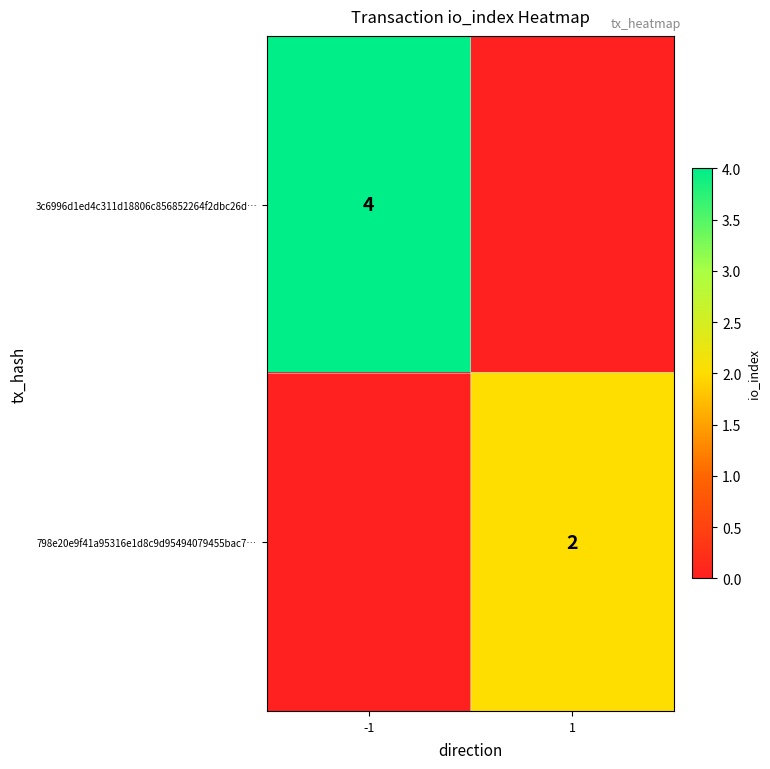

What is the spread (max minus min) of values at 1?

2